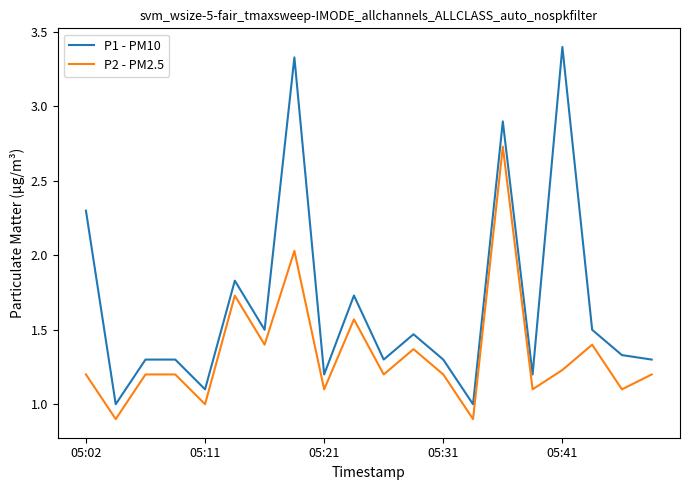

Does the chart display data point markers on the line(s)?

No